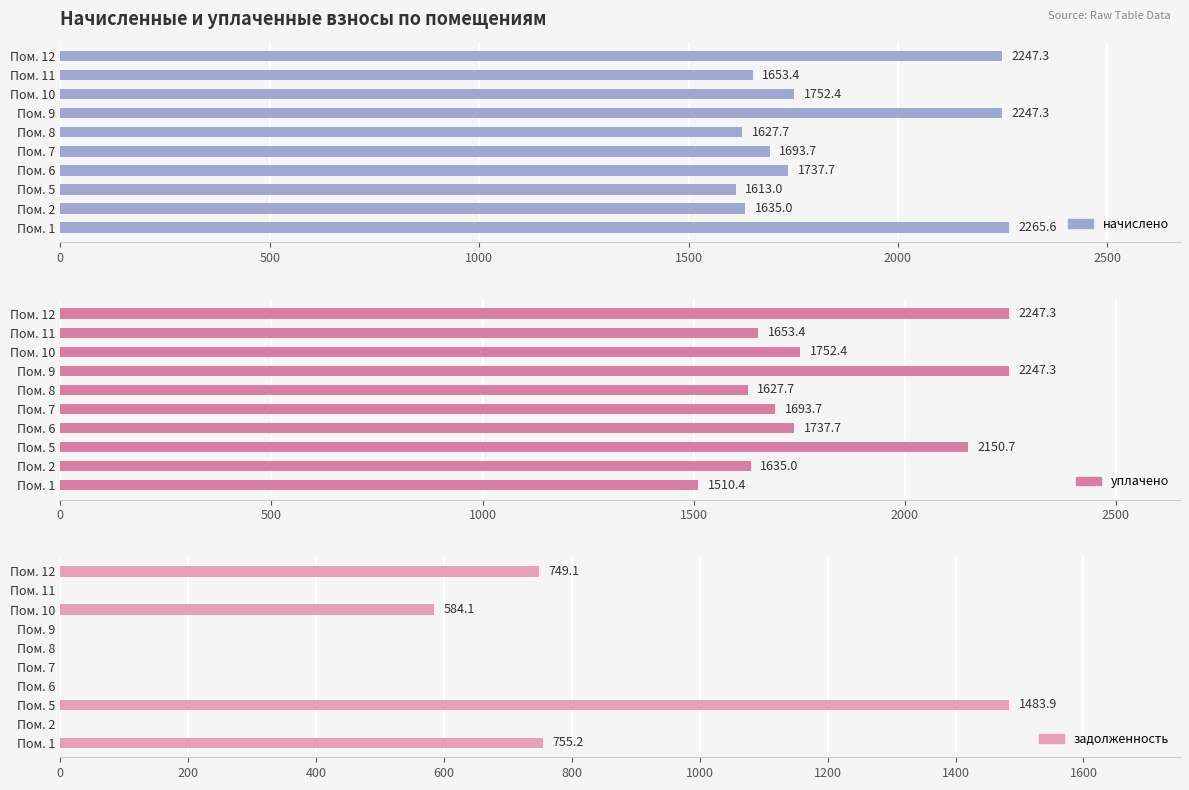

At how many categories does at least one series exceed 1268?

10